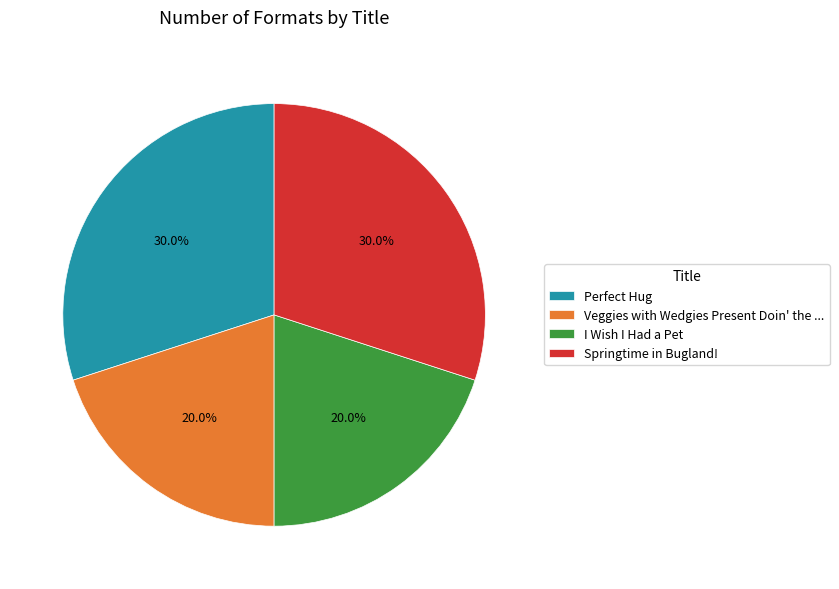

Is there a majority slice in this chart?

No